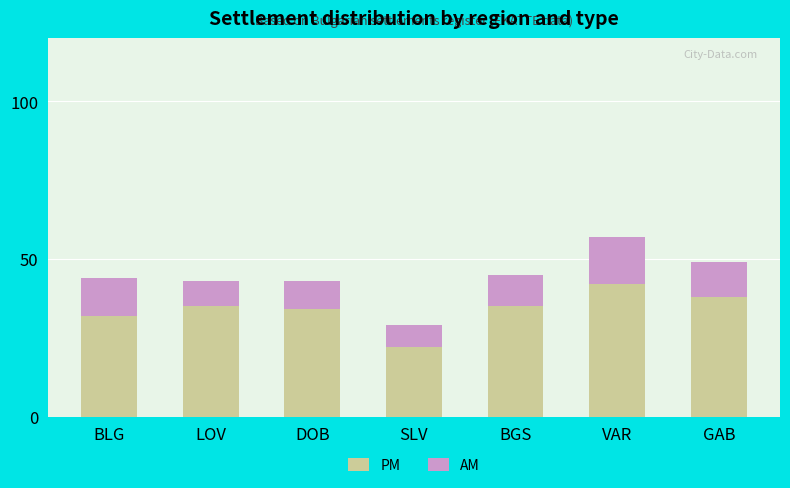

What is the total value across all series at SLV?

29